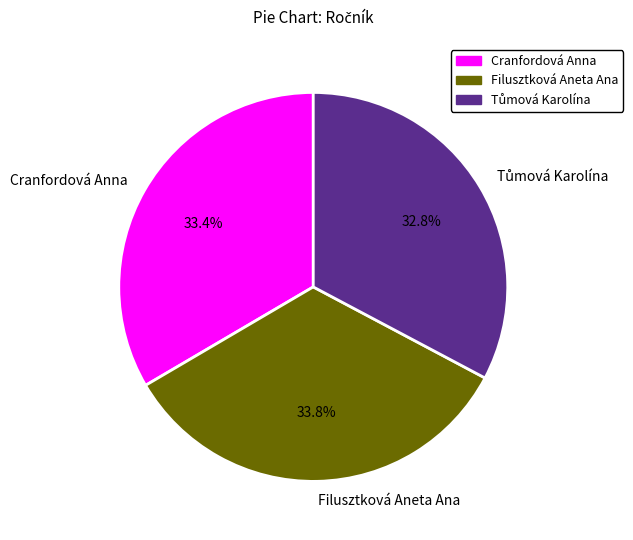

Does any single category account for the majority?

No